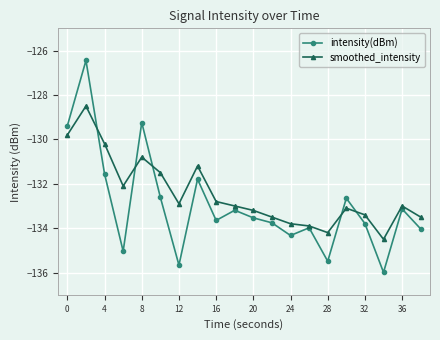

What is the value of the smoothed_intensity point at the 16th from the left?

-133.1